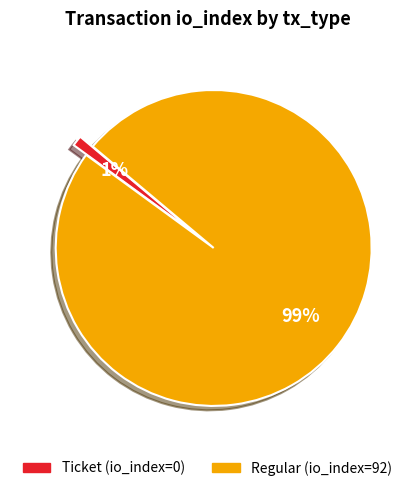

The Regular slice represents 91% of the pie. True or false?

False